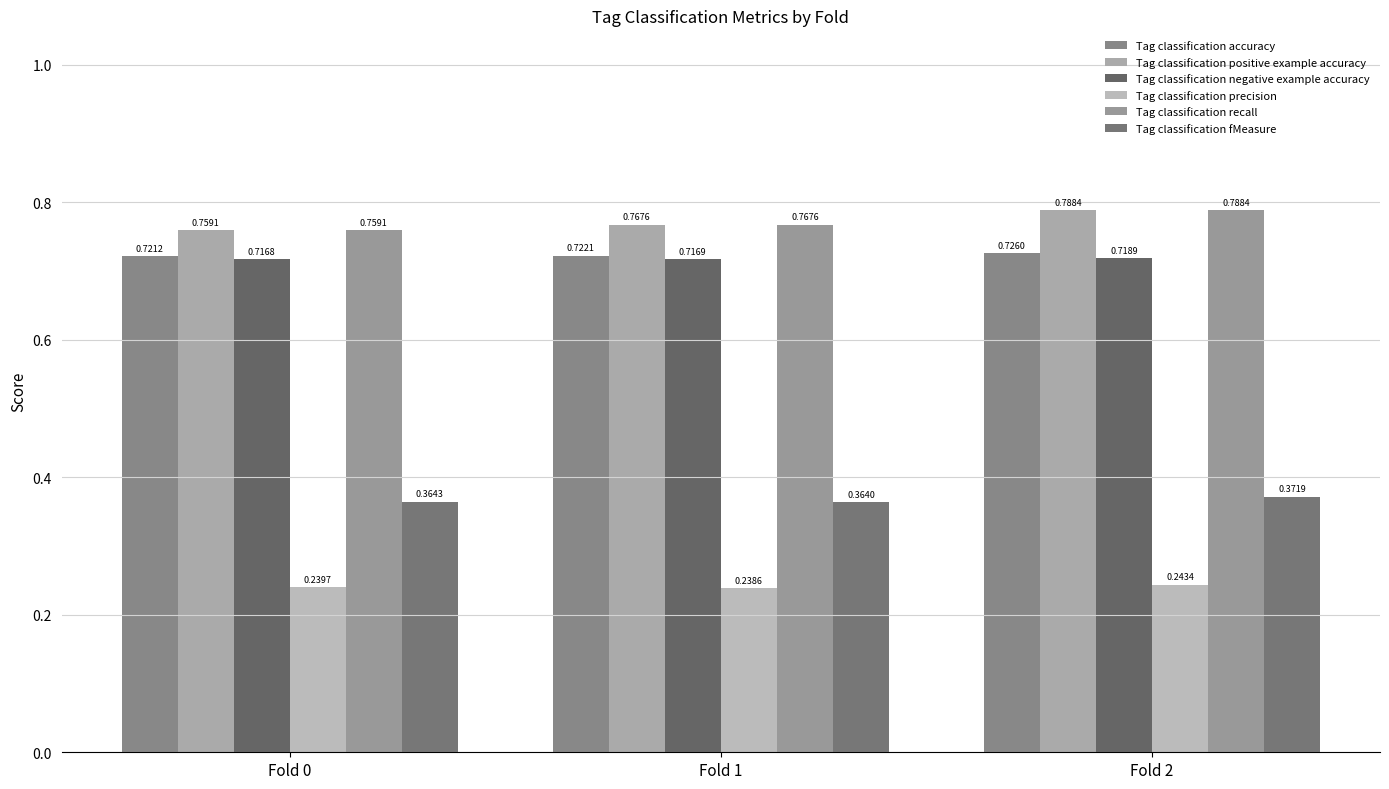

What is the total value across all series at Fold 1?

3.6